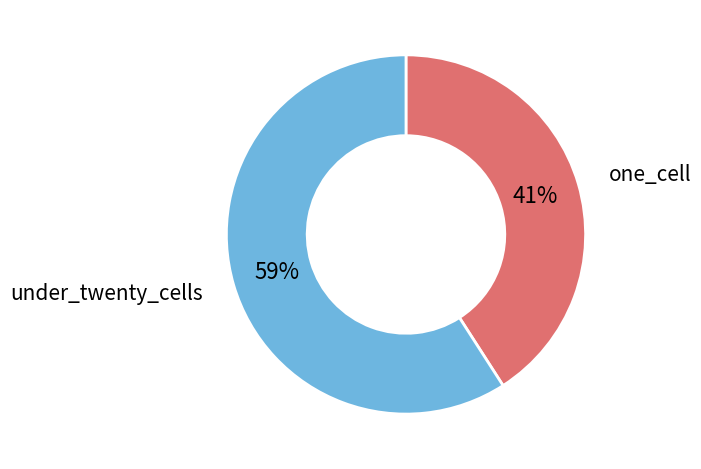

Do one_cell and under_twenty_cells together represent more than half of the pie?

Yes